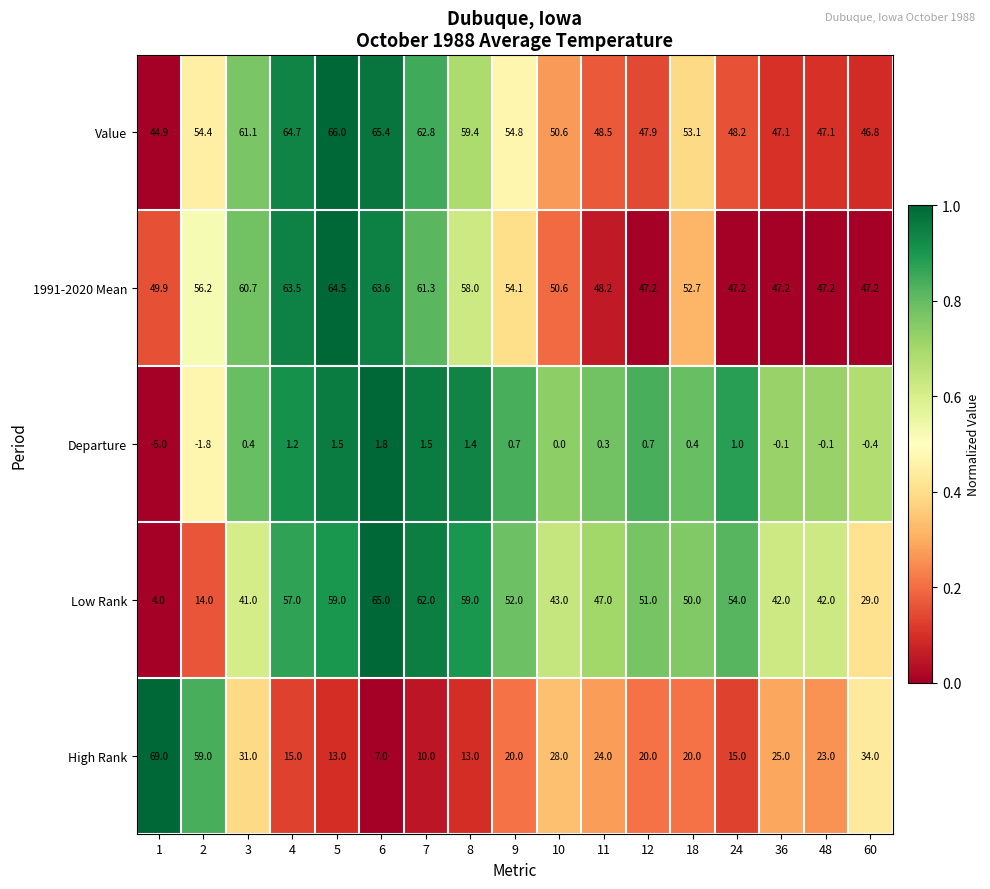

What is the difference between the 1991-2020 Mean values at 36 and 5?

17.3